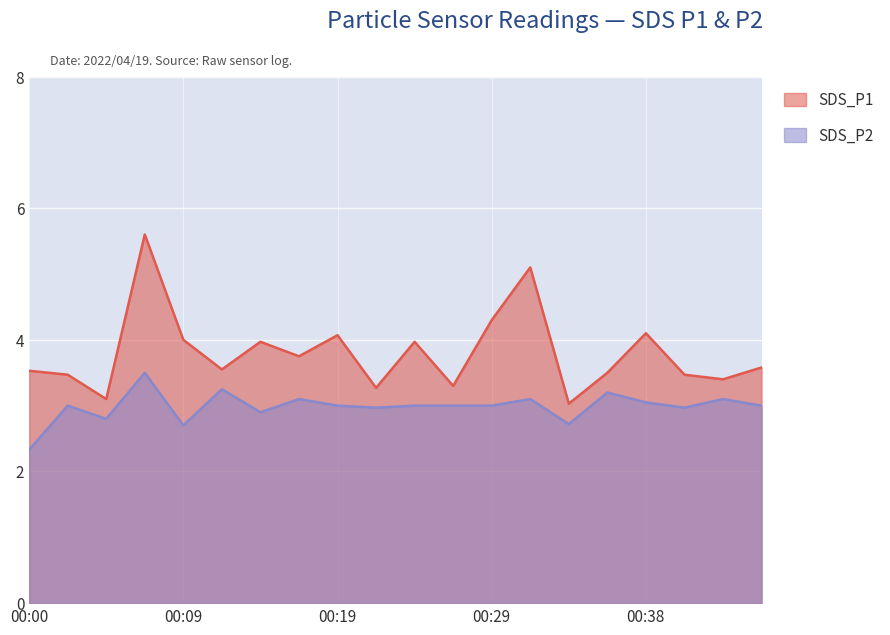

Which series has the largest range (max minus min)?

SDS_P1